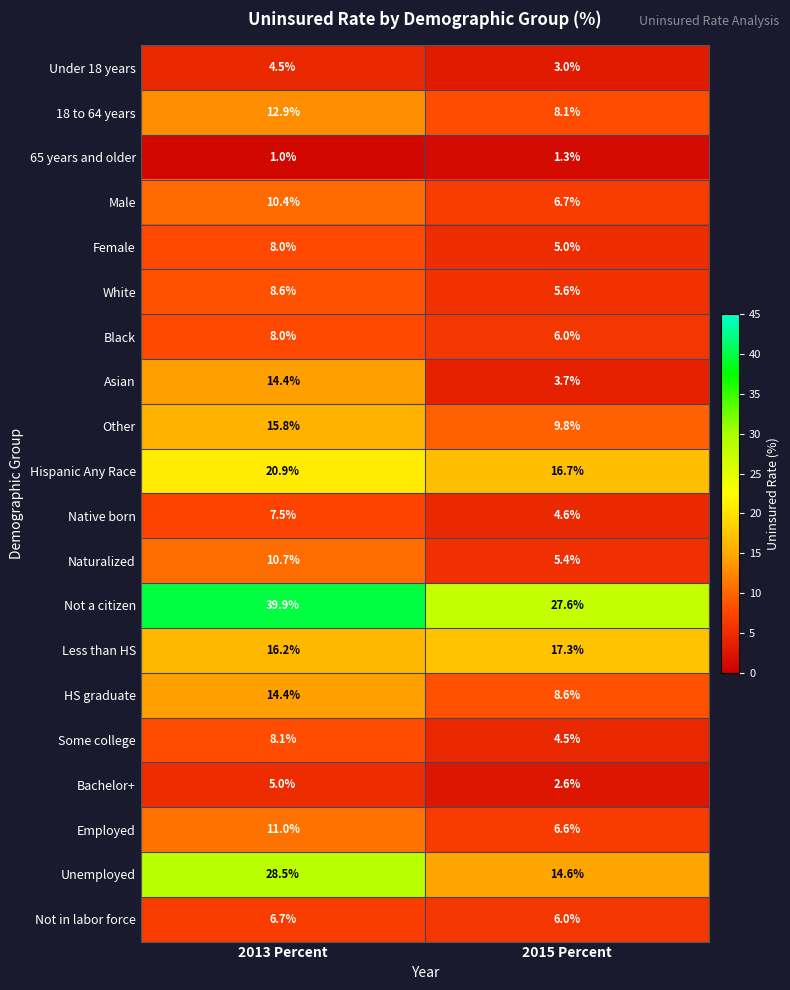

At which category is the sum across all series the highest?

2013 Percent